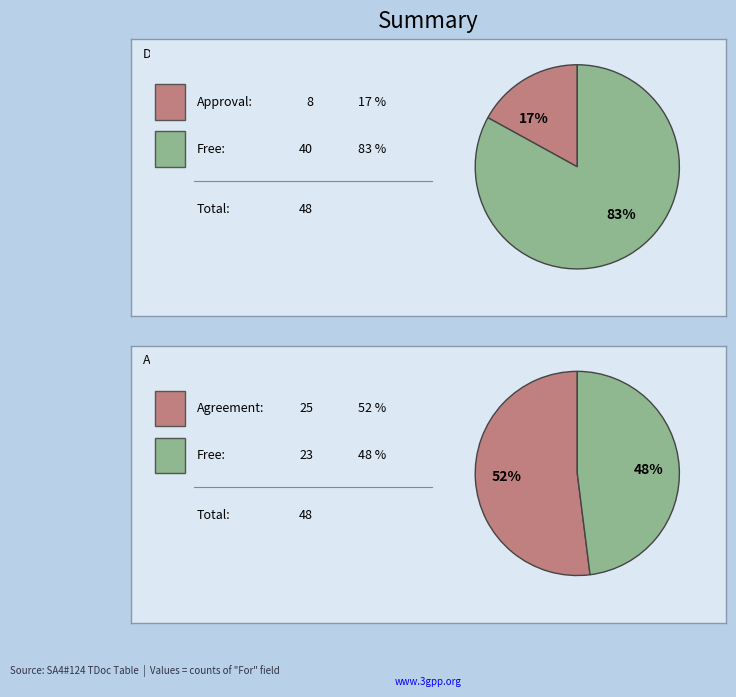

To the nearest percent, what portion does Agreement represent?

52%